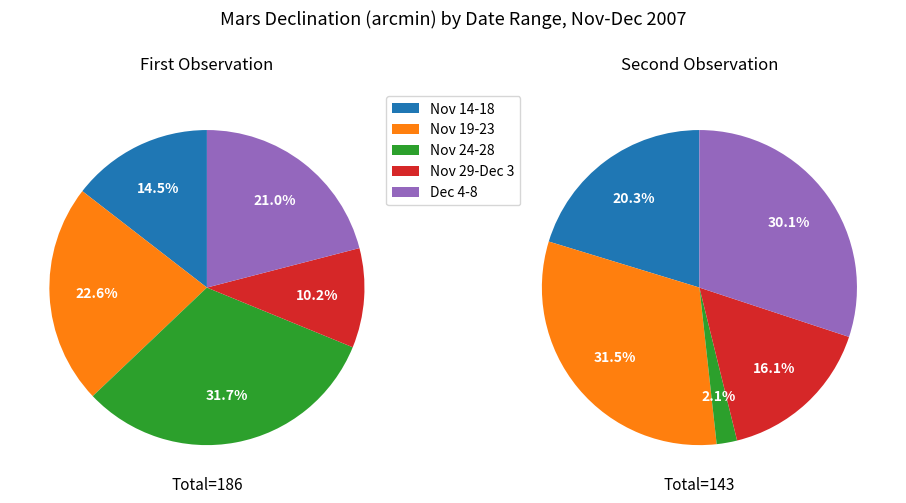

Which series has the largest range (max minus min)?

Declination min (Nov 24-28)